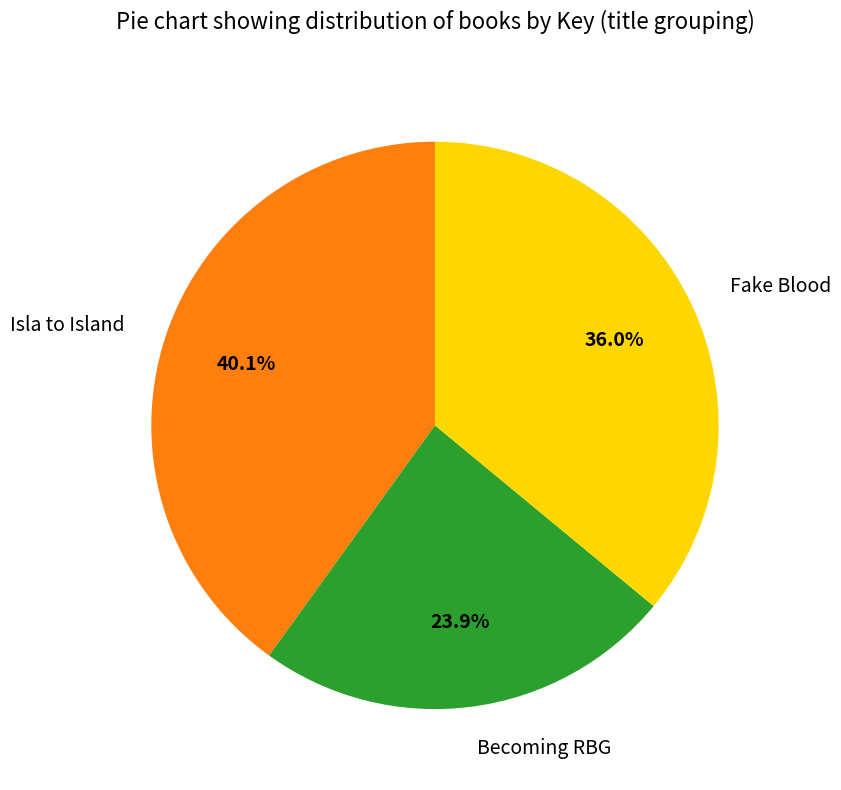

Combined, what portion of the pie is Becoming RBG and Fake Blood?

59.9%